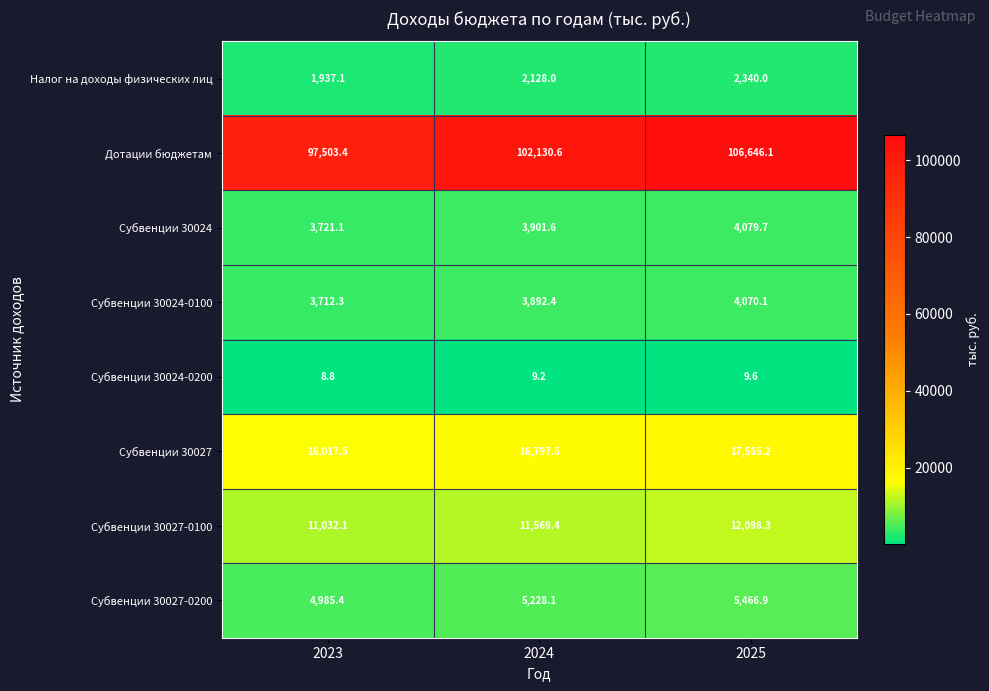

Rank the series at 2023 from highest to lowest value.

Дотации бюджетам, Субвенции 30027, Субвенции 30027-0100, Субвенции 30027-0200, Субвенции 30024, Субвенции 30024-0100, Налог на доходы физических лиц, Субвенции 30024-0200